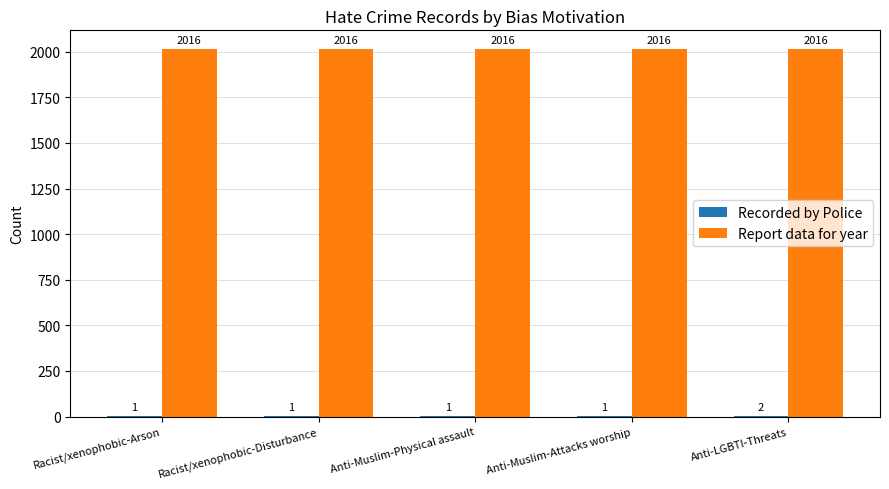

Which series has the largest total across all categories?

Report data for year